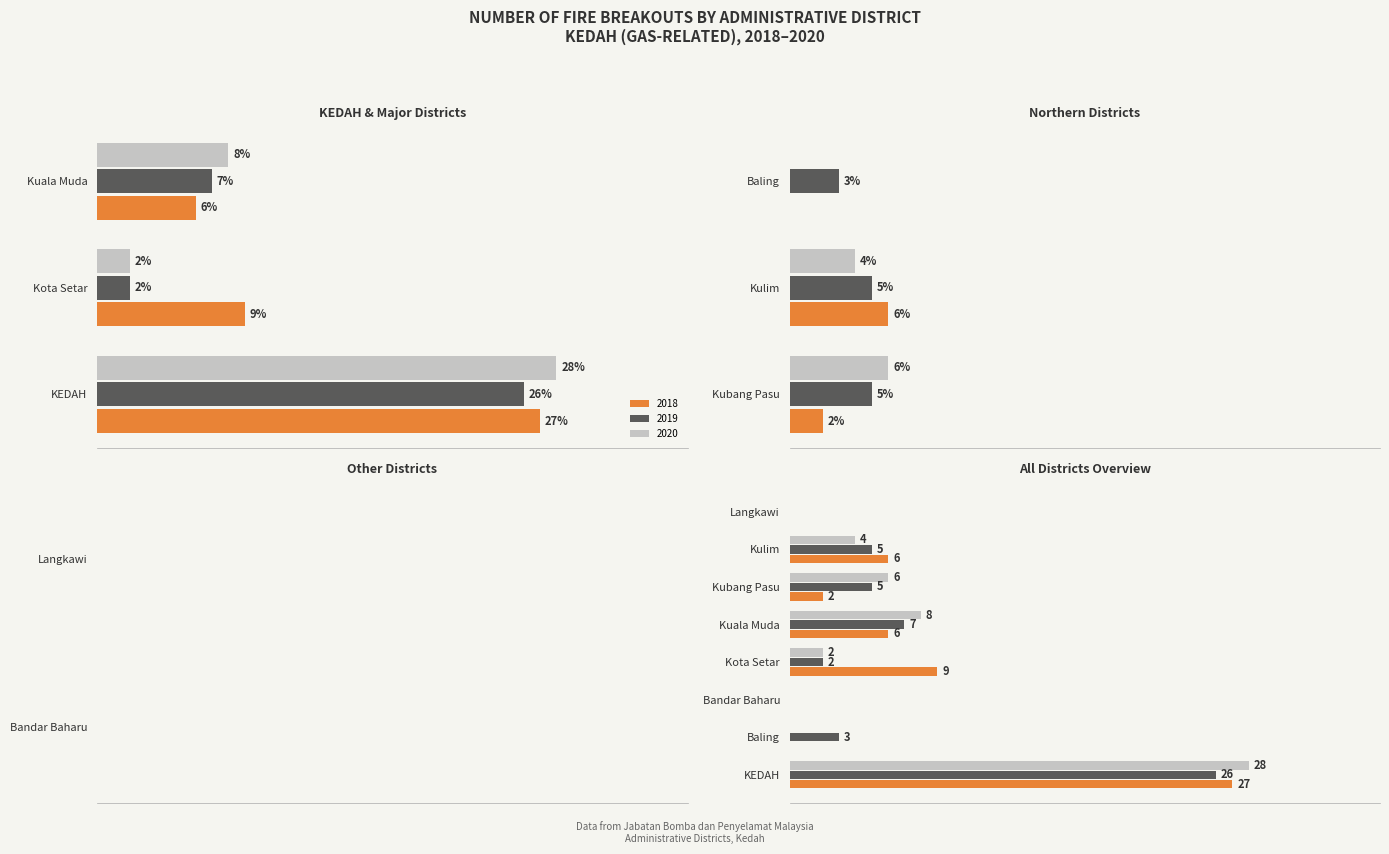

What is the total value across all series at Kuala Muda?

21